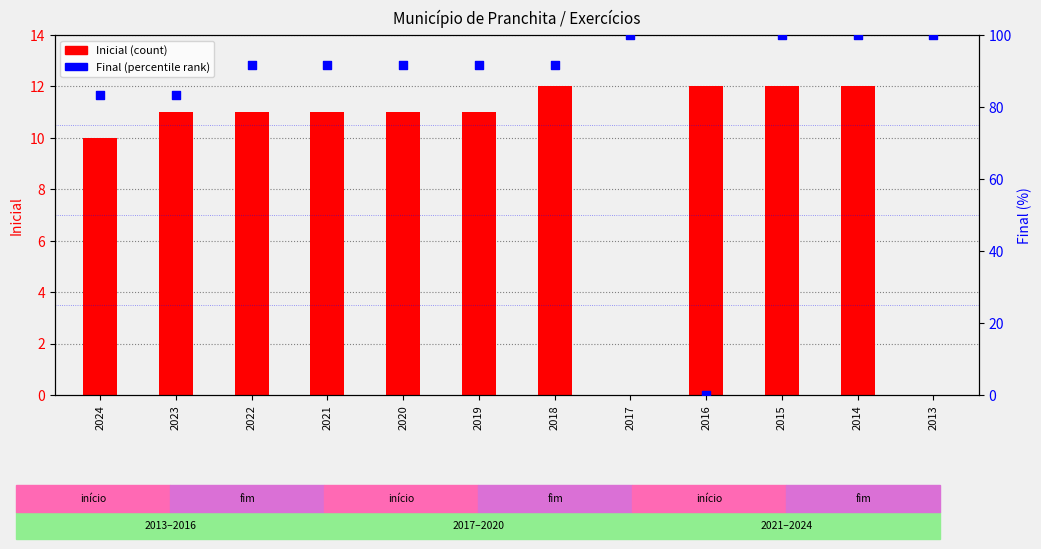

What are all the series names shown in the legend?

Inicial, Final